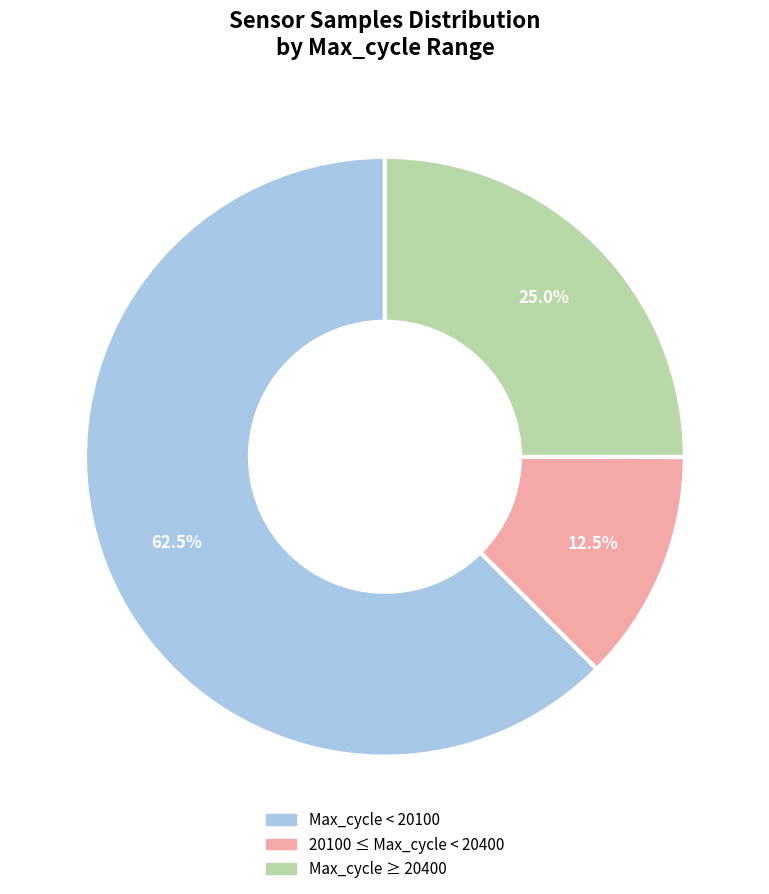

Is there any slice that represents more than half of the pie?

Yes